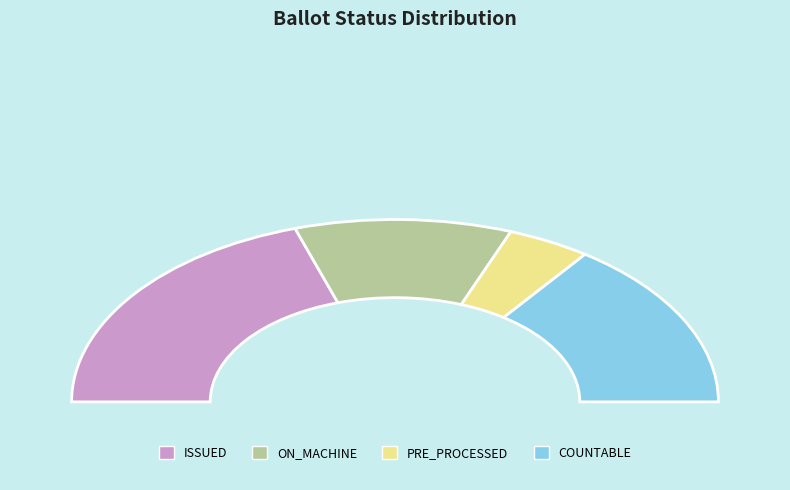

To the nearest percent, what is the average slice percentage?

25%